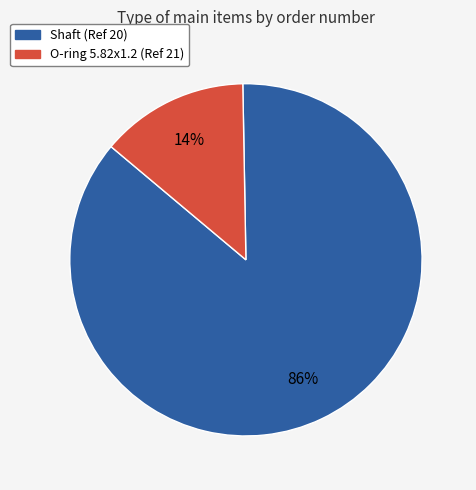

Is there any slice that represents more than half of the pie?

Yes